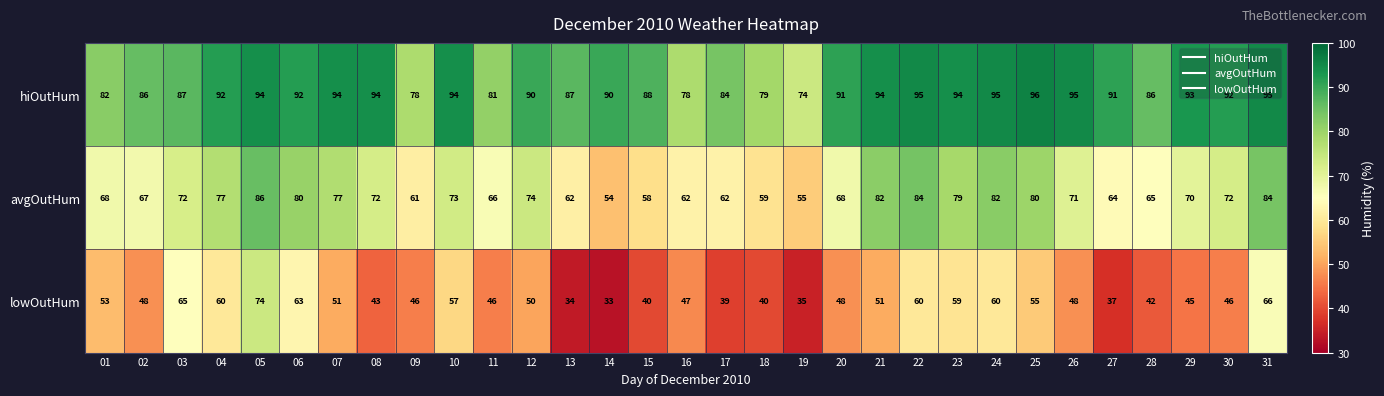

How many series are shown in this chart?

3